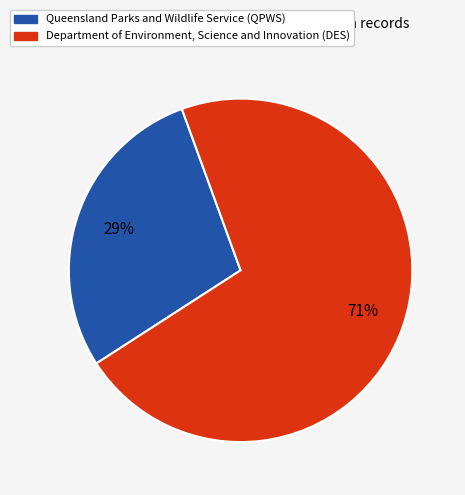

Is it true that Department of Environment, Science and Innovation (DES) is 71% of the pie?

True